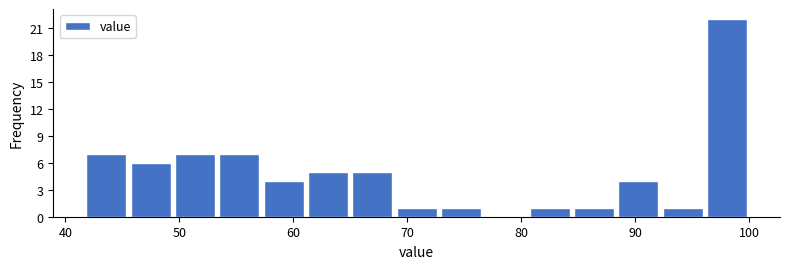

Around what value on the x-axis is the tallest bar? Give the approximate position of its centre, as read against the axis.

98